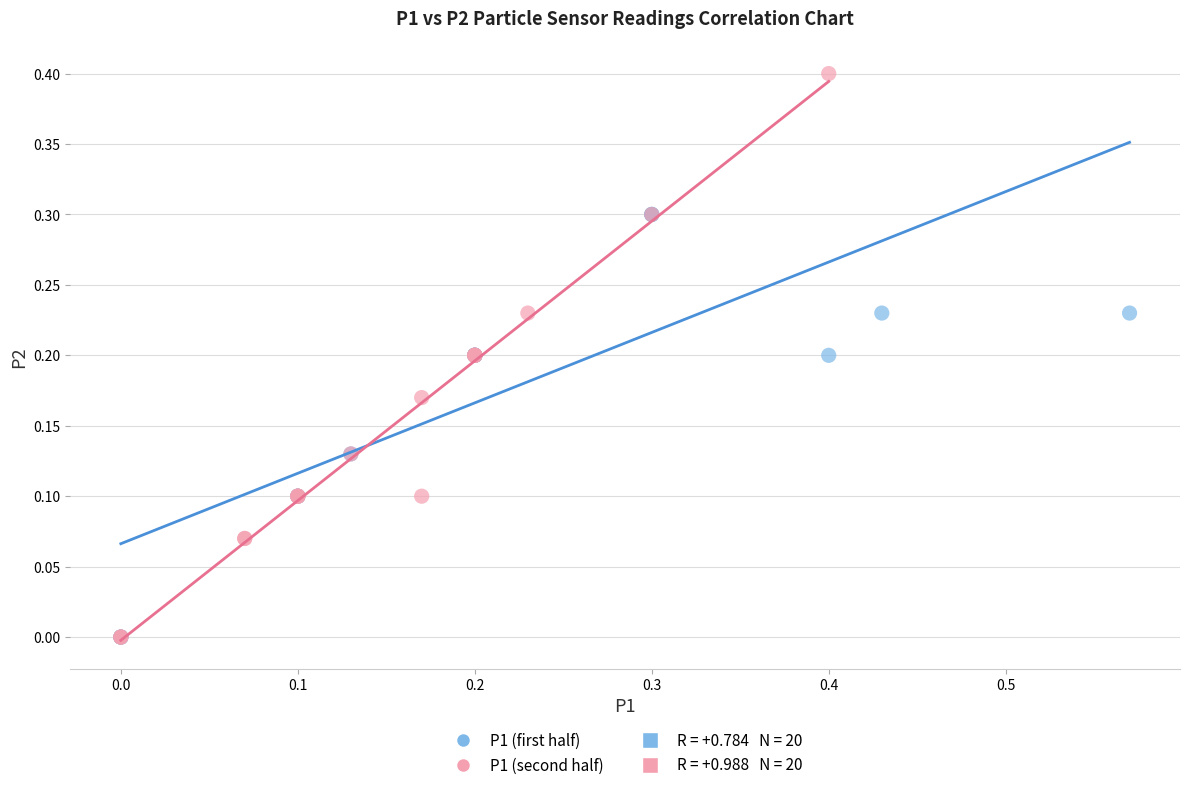

Which series contains the highest Y value?

P1 (second half)